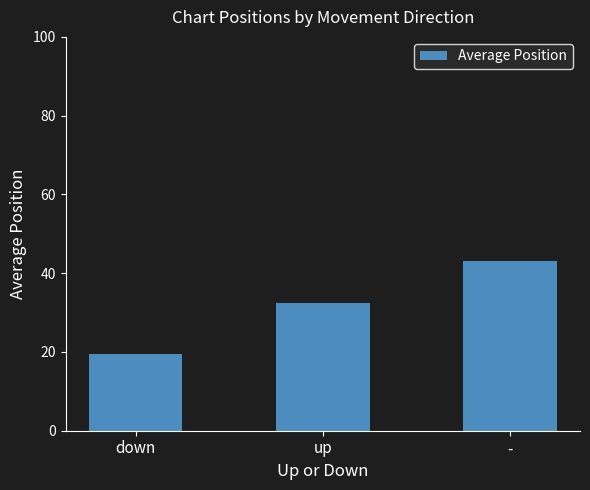

Which has a higher value, - or up?

-